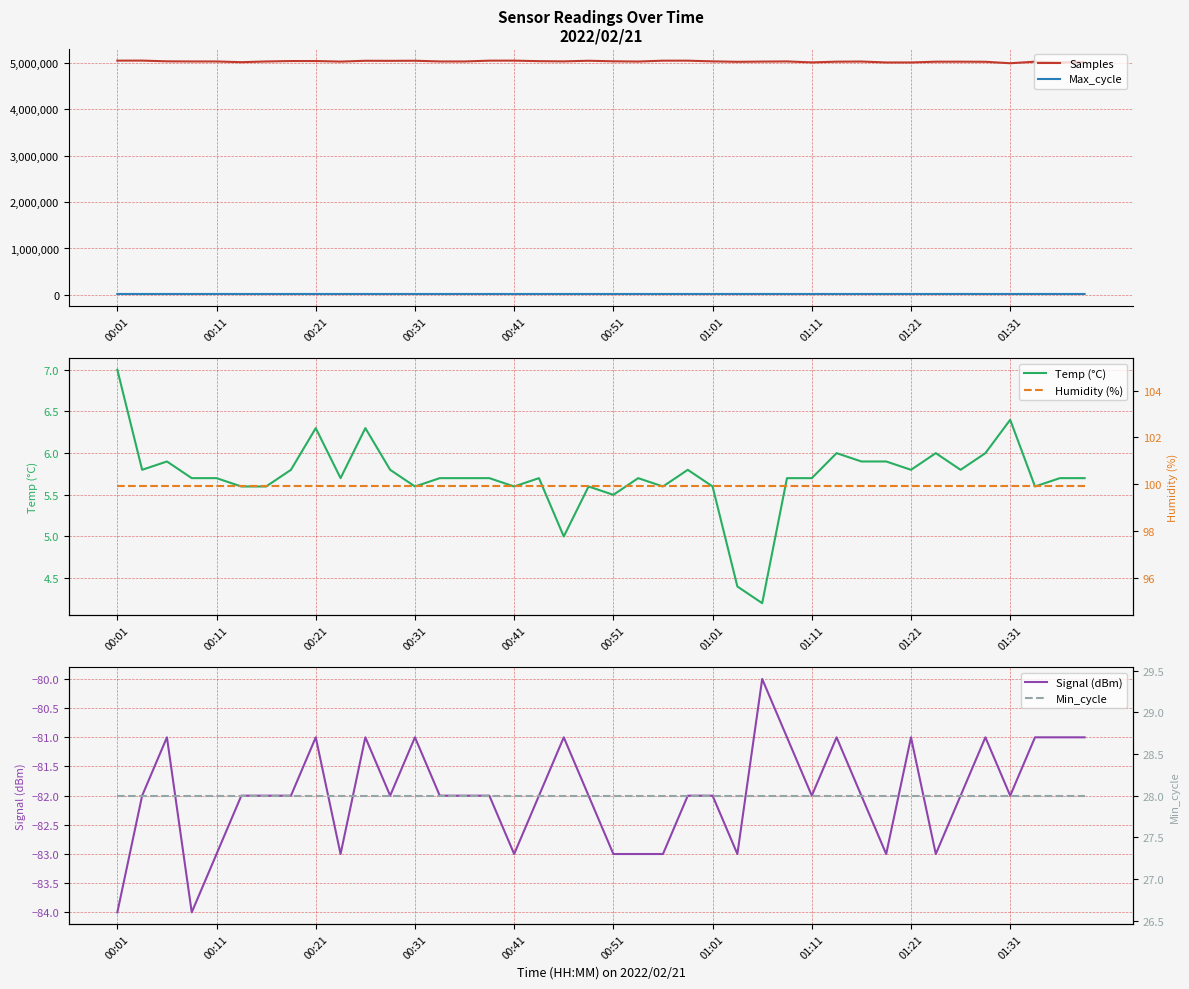

What is the difference between the maximum and minimum values in the Samples series?

56964